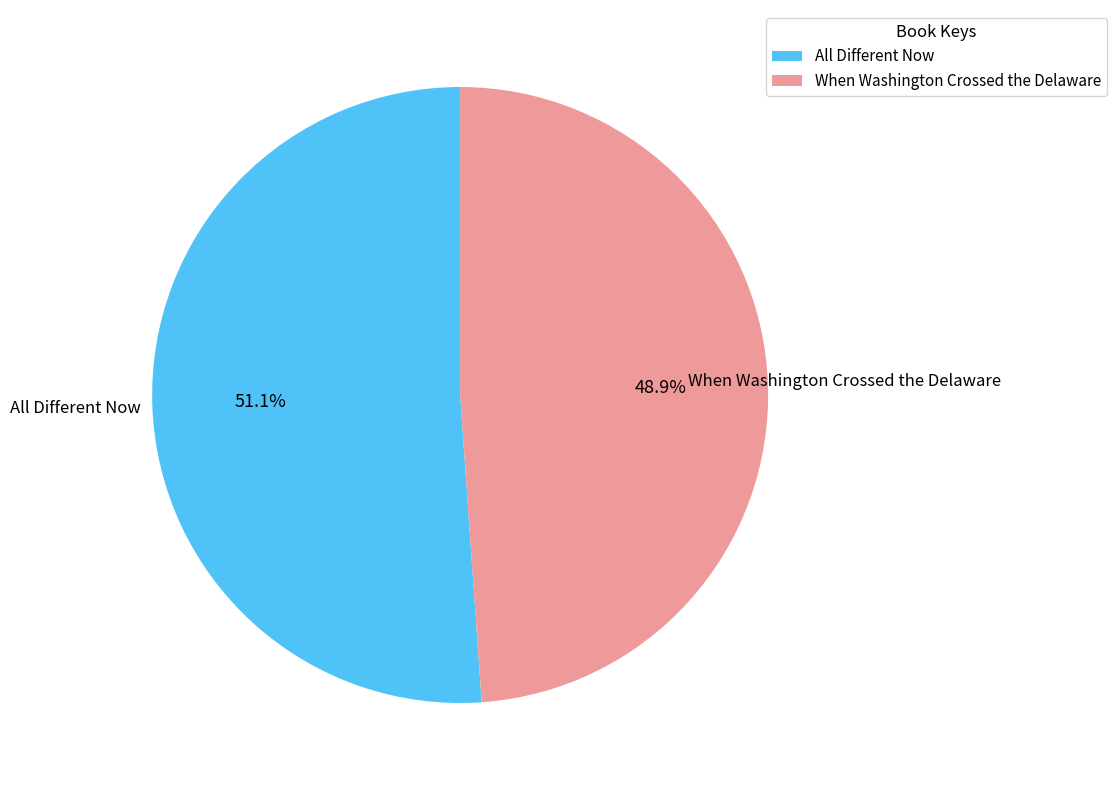

How much of the chart is everything except All Different Now?

48.9%